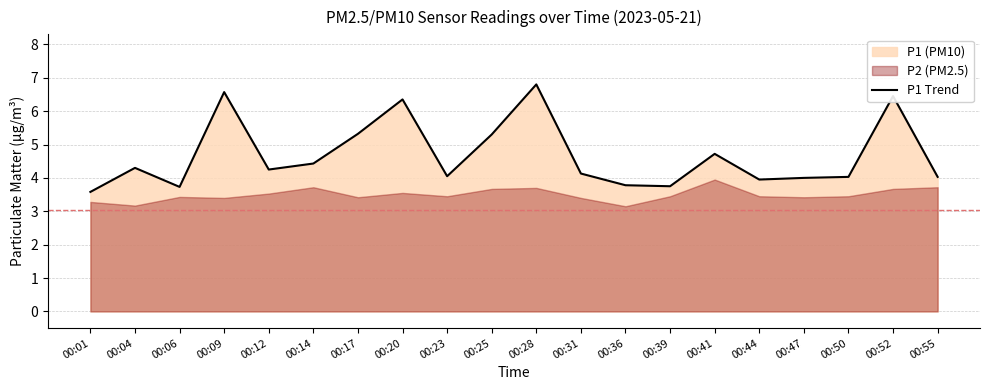

True or false: there are more than 2 points higher than both neighbors.

True